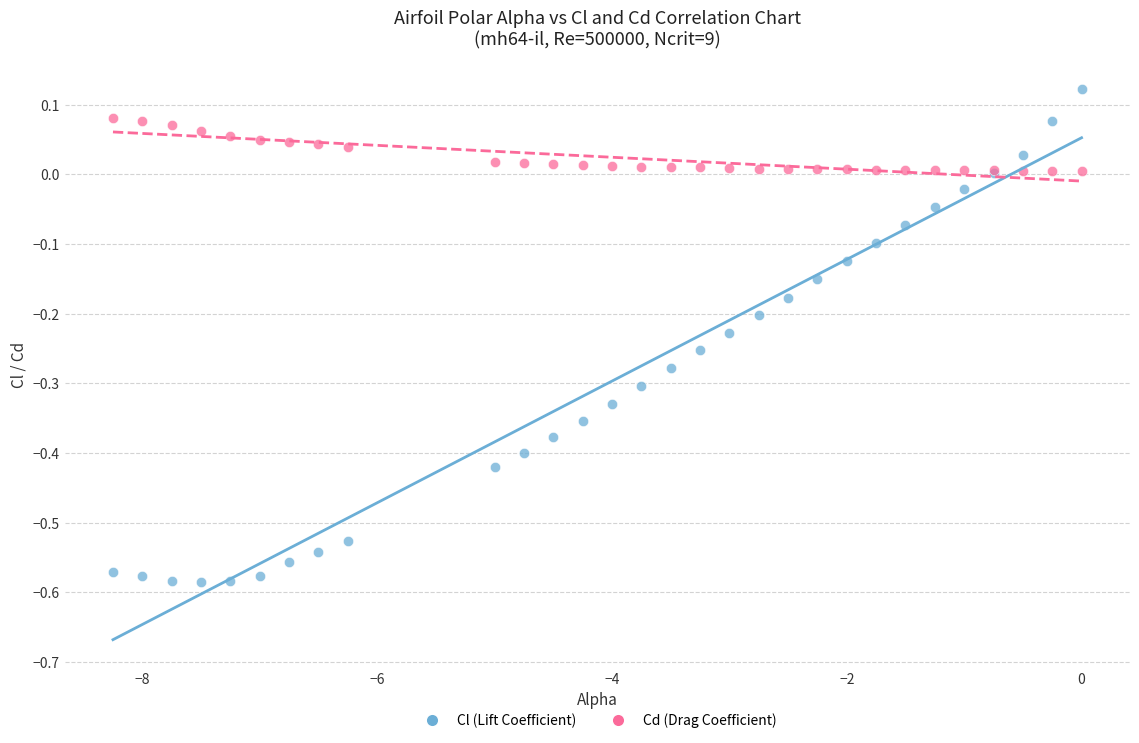

Which series reaches the minimum Y coordinate?

Cl (Lift Coefficient)